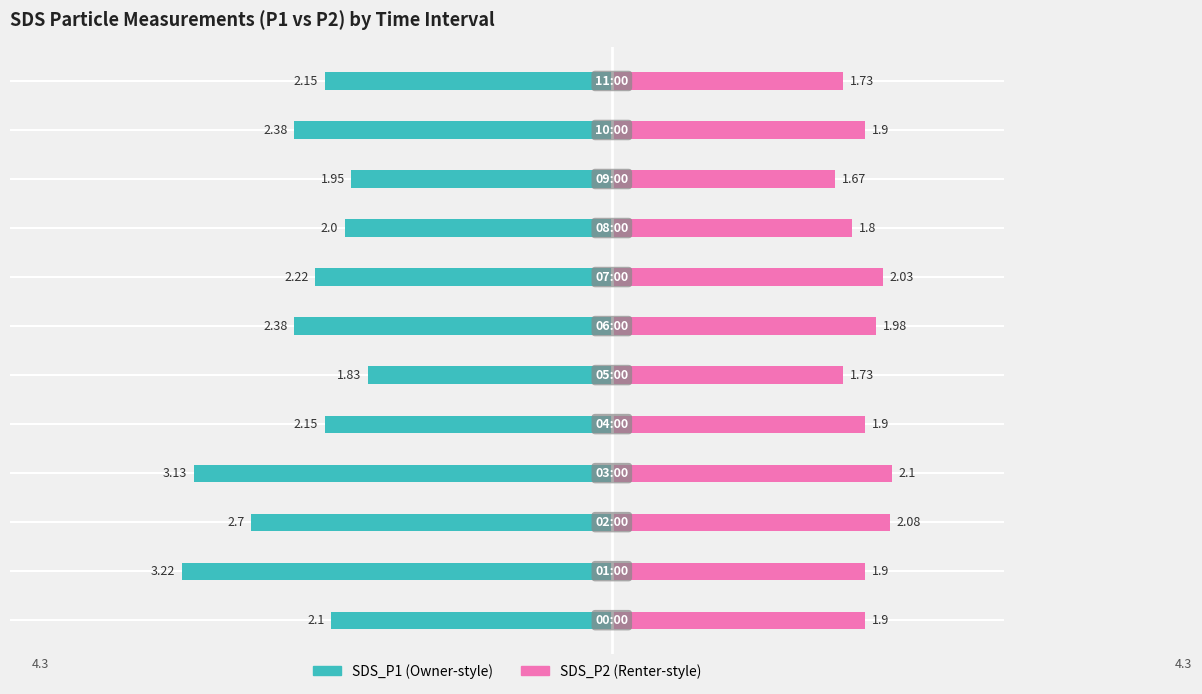

What is the difference between the SDS_P1 values at 2 and 11?

0.6